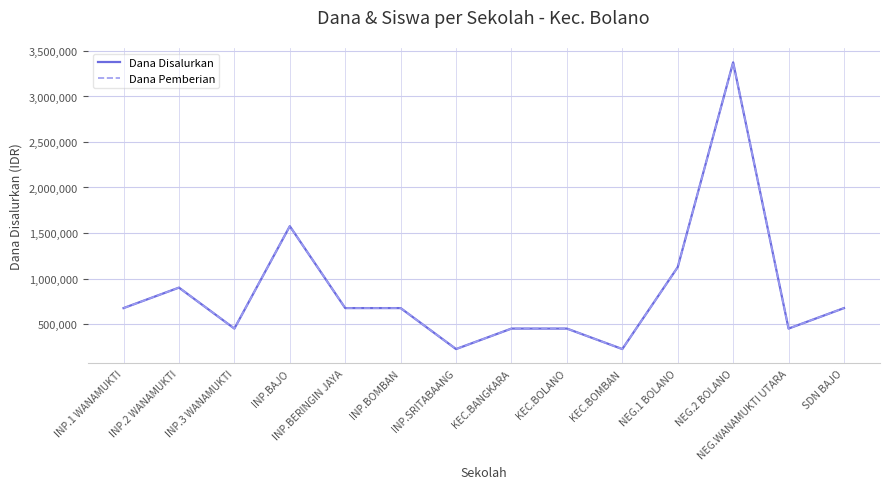

Is the value of Dana Pemberian at NEG.WANAMUKTI UTARA greater than the value of Dana Disalurkan at INP.BERINGIN JAYA?

No